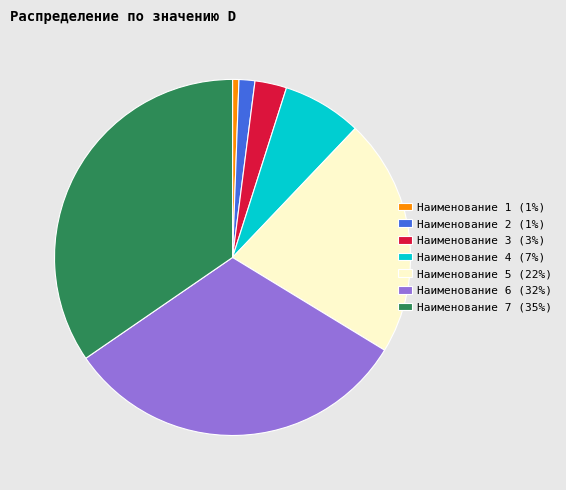

Is the sum of Наименование 7 and Наименование 6 greater than half?

Yes